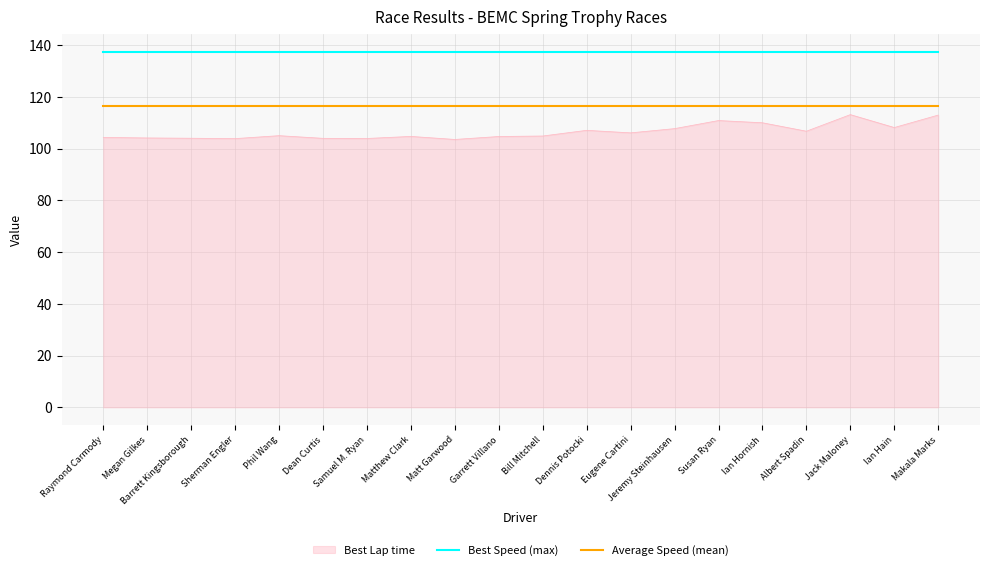

The value of Average Speed (mean) at Jack Maloney is 116.6. True or false?

True